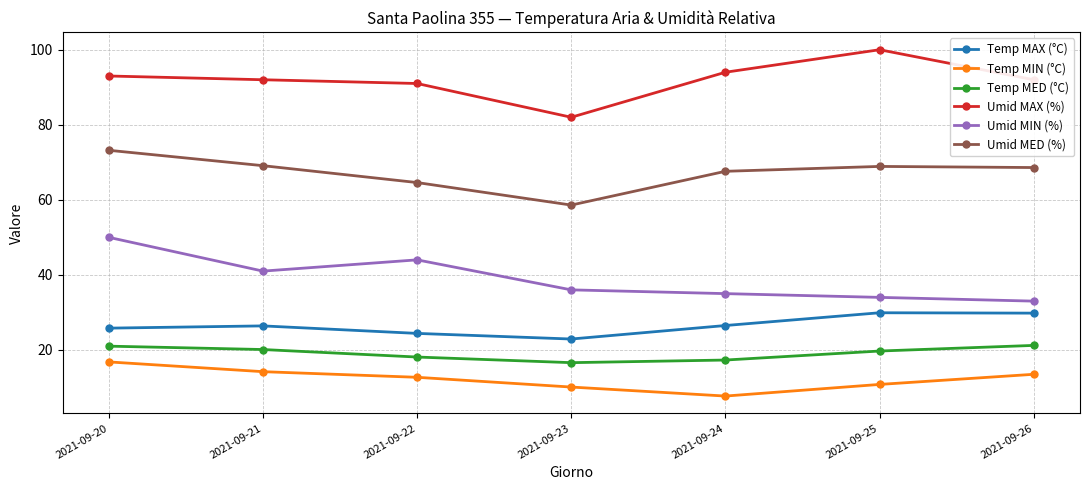

What is the total value across all series at 2021-09-23?

226.2